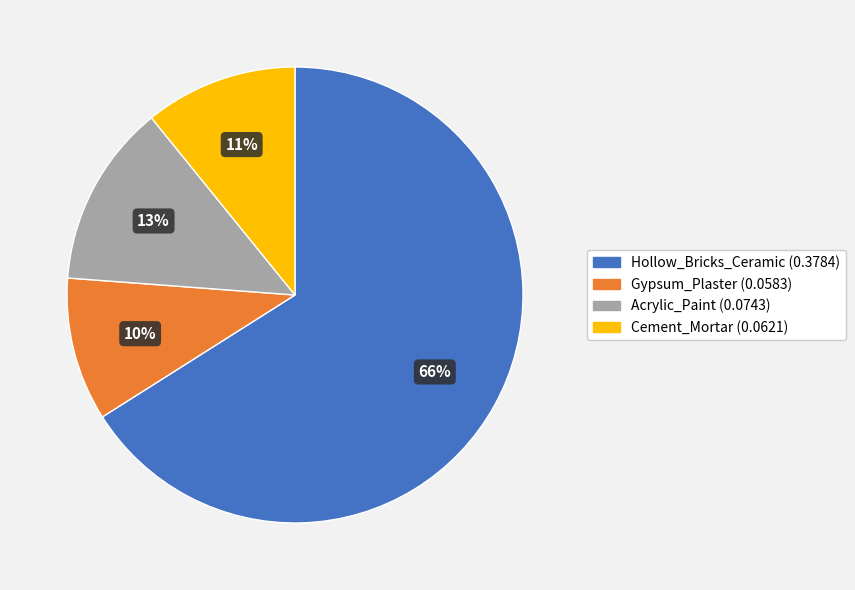

How many segments does this pie chart have?

4